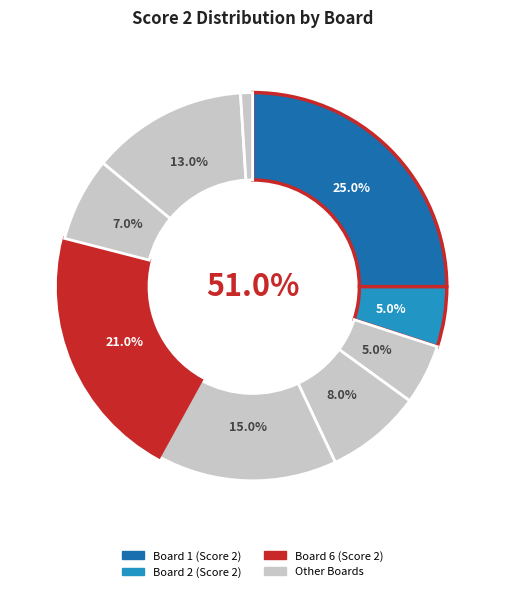

To the nearest percent, what is the difference between the largest and smallest slice percentages?

24%